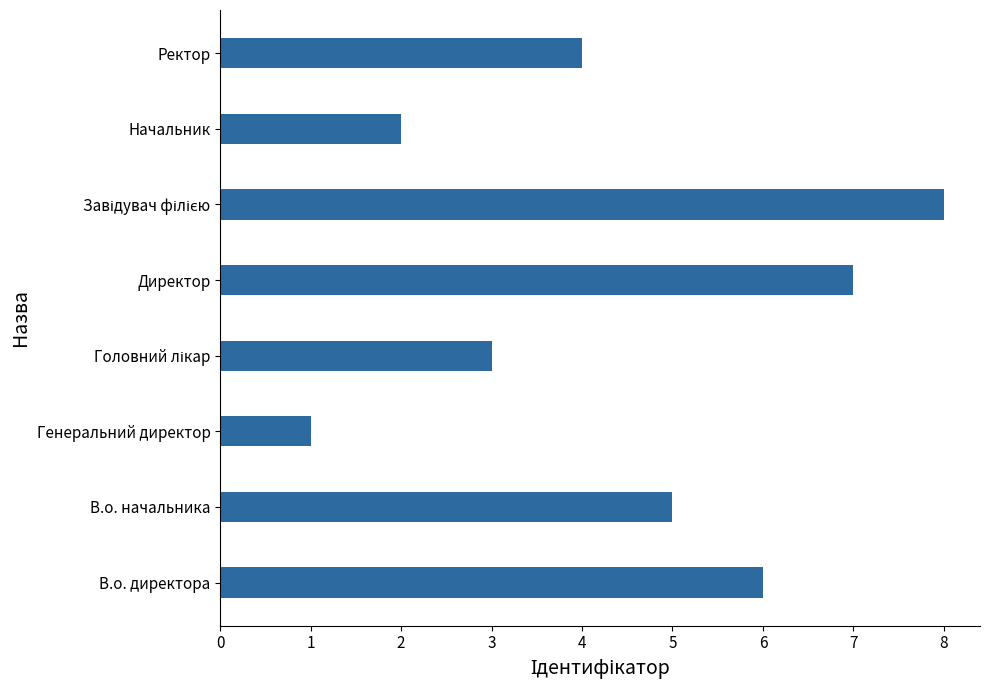

Does the chart contain any negative values?

No